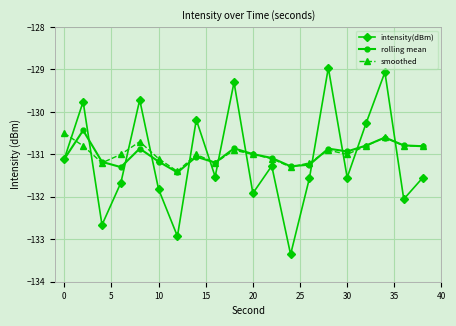

How many categories are shown in the chart?

20